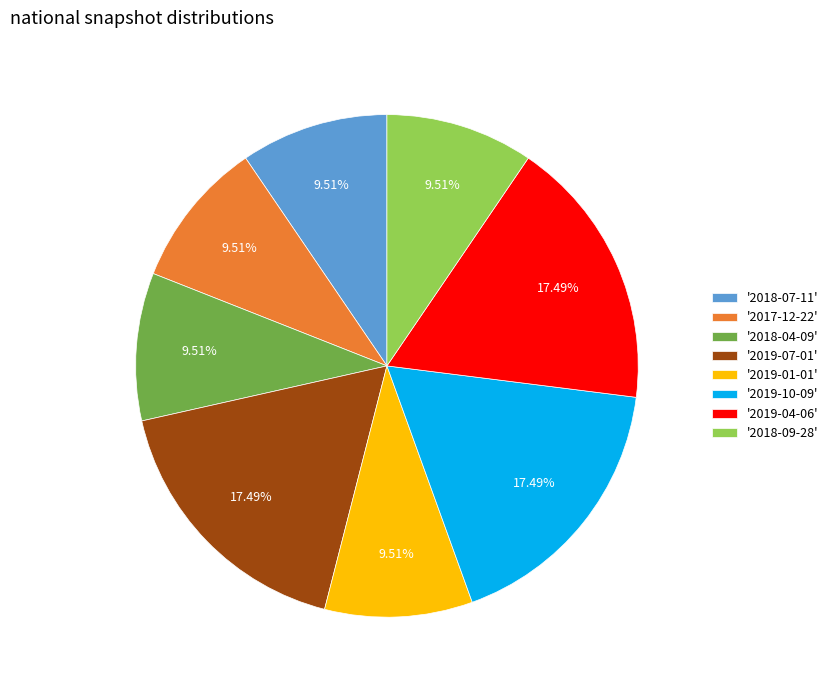

Is there a majority slice in this chart?

No